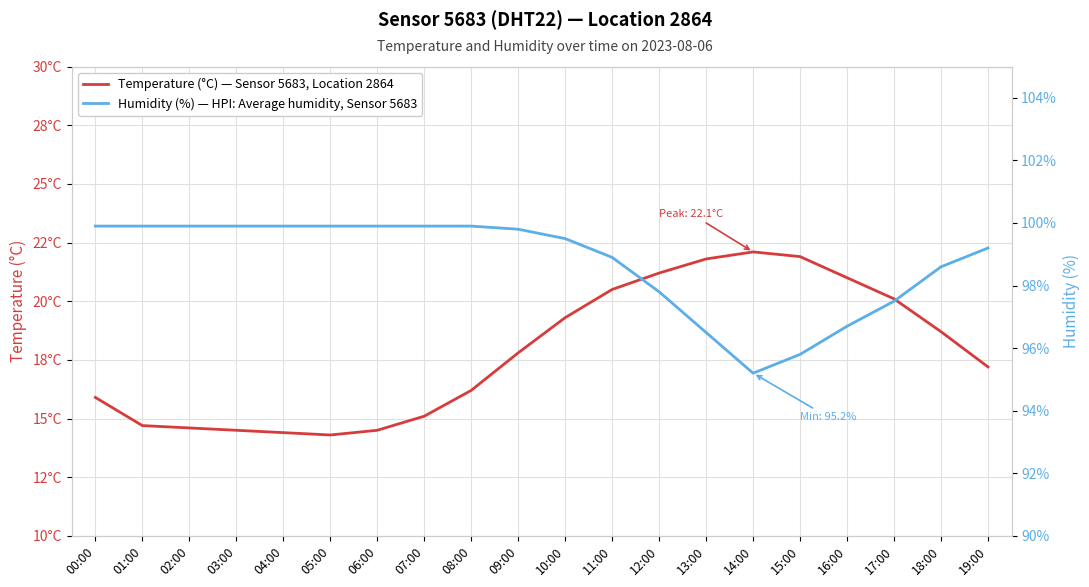

What is the maximum value for Temperature (°C) — Sensor 5683, Location 2864?

22.1